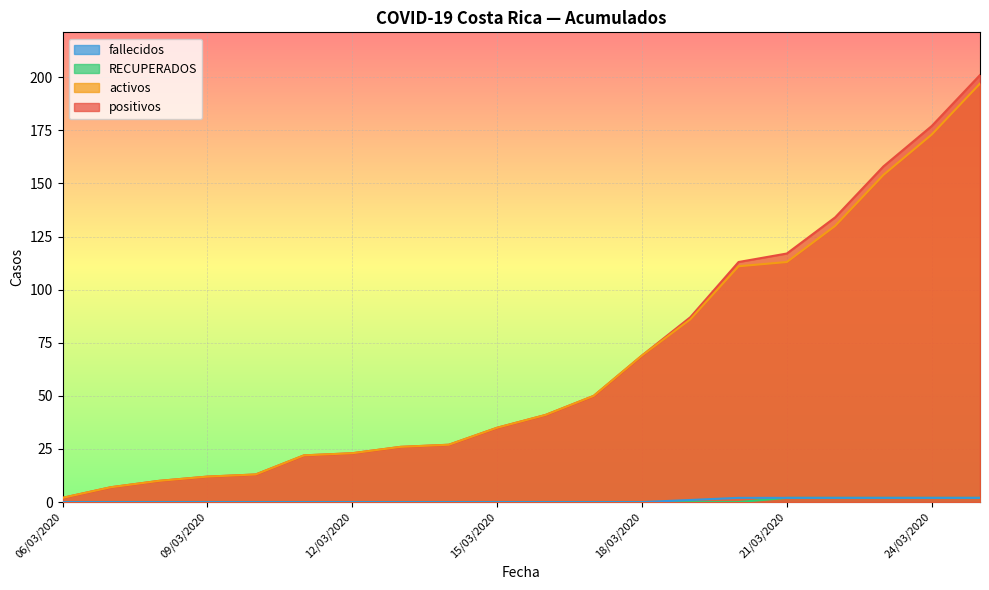

Between 15/03/2020 and 06/03/2020, which is larger?

15/03/2020